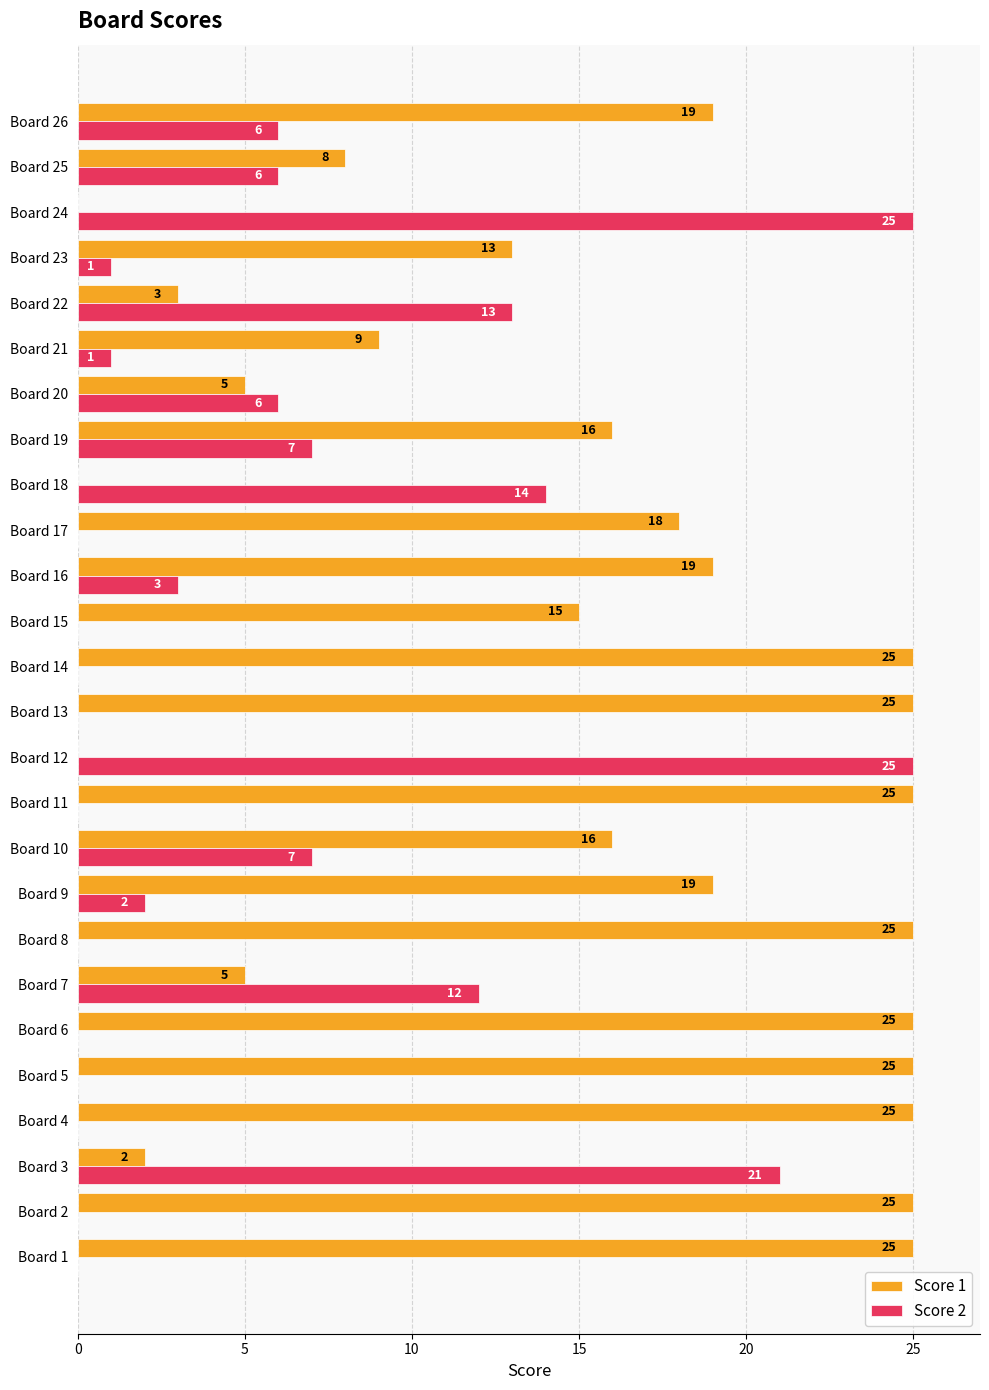

How many positive values does the Score 1 series have?

23